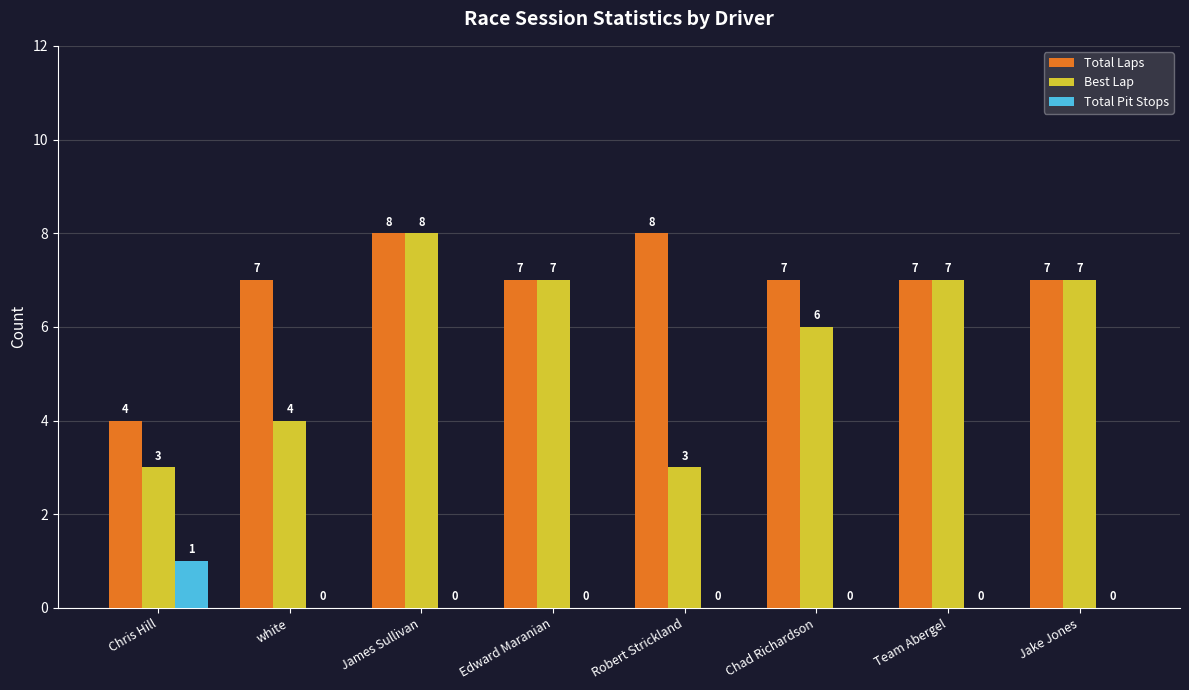

What is the highest value of the Total Laps series?

8